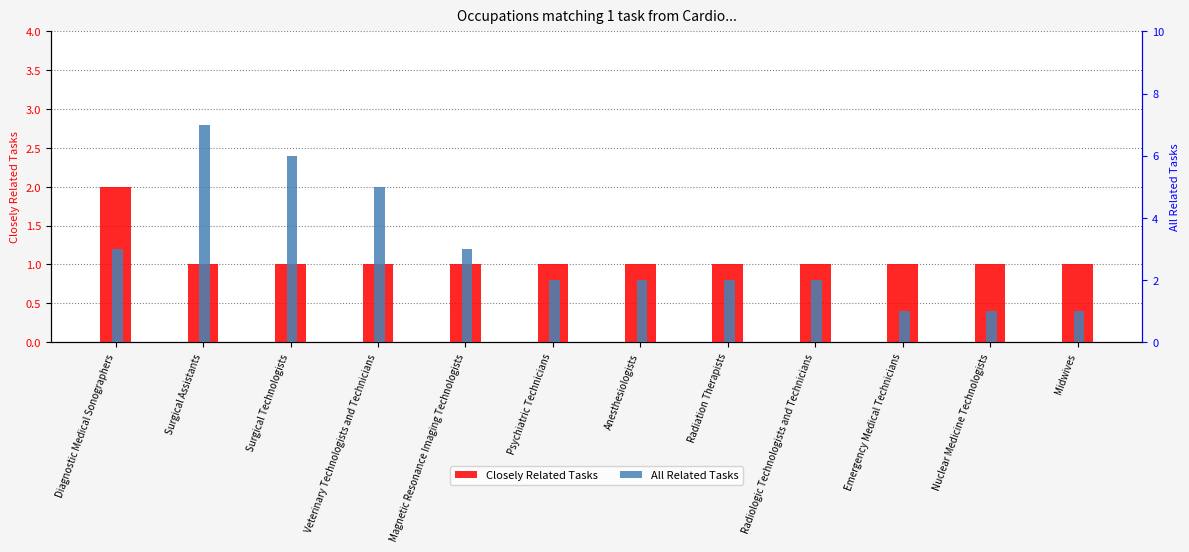

What are all the series names shown in the legend?

Closely Related Tasks, All Related Tasks